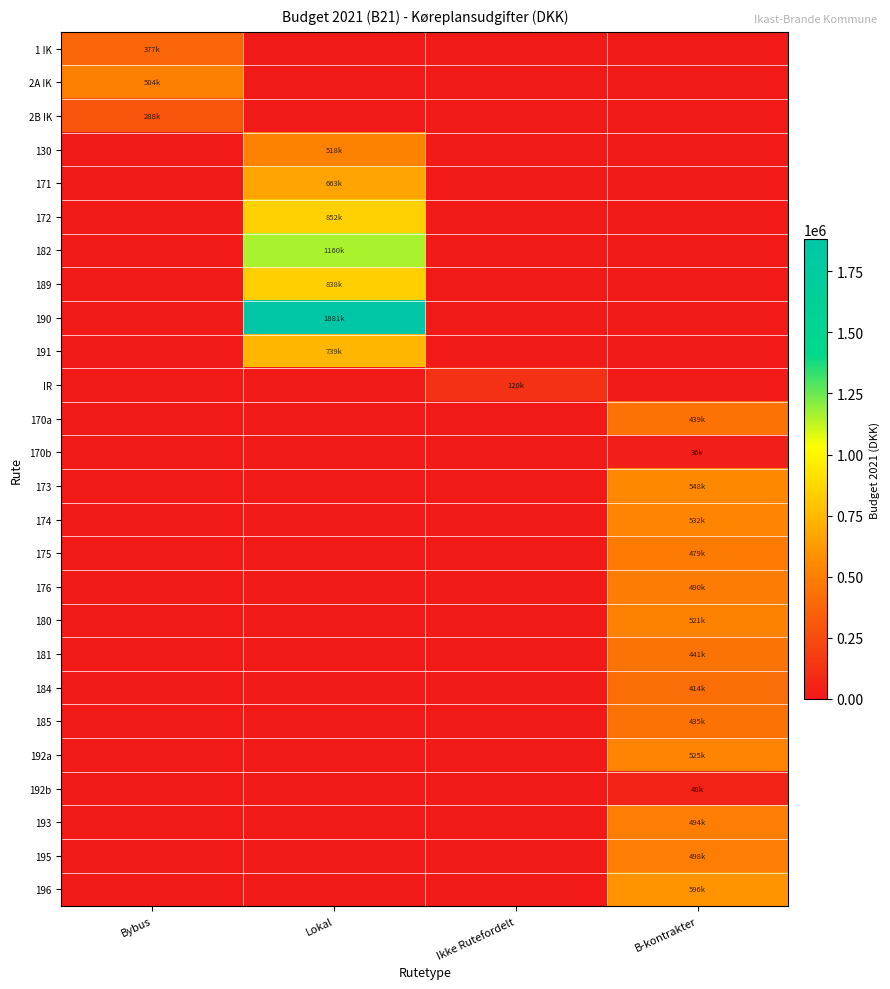

At which category is the sum across all series the highest?

Lokal